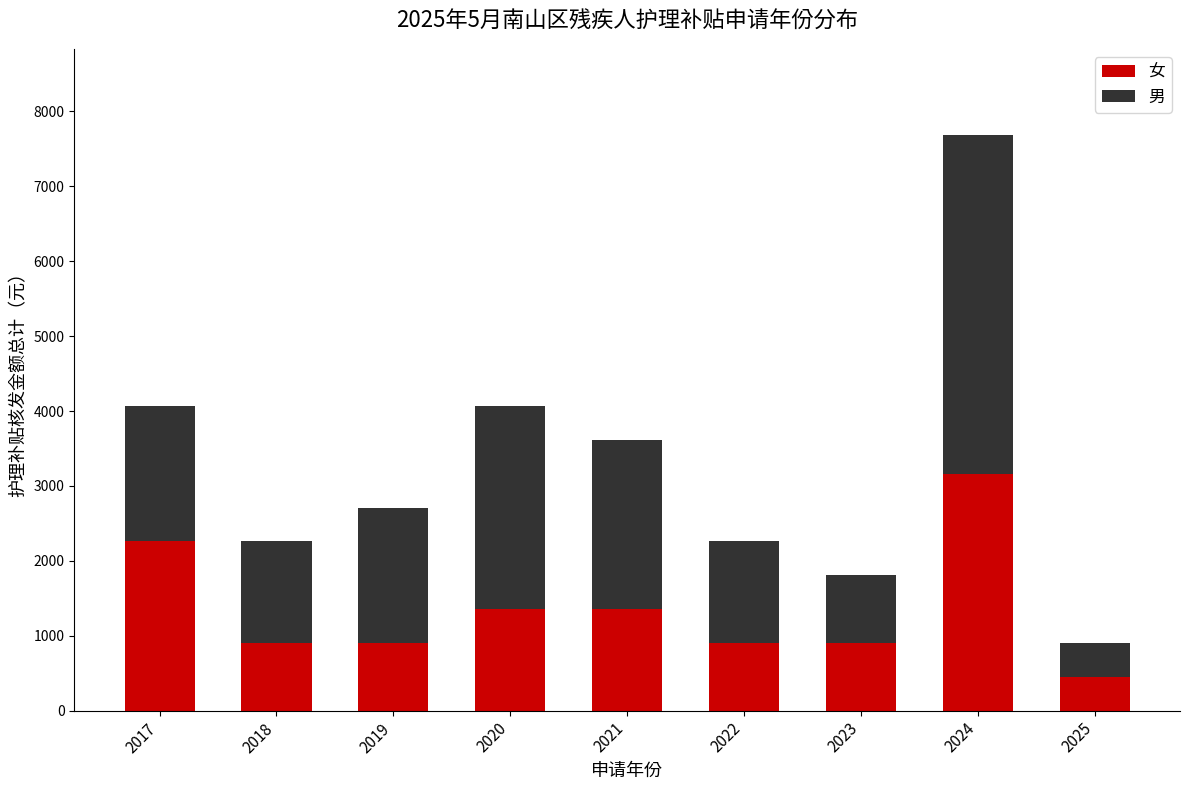

At which label does 女 reach its peak?

2024